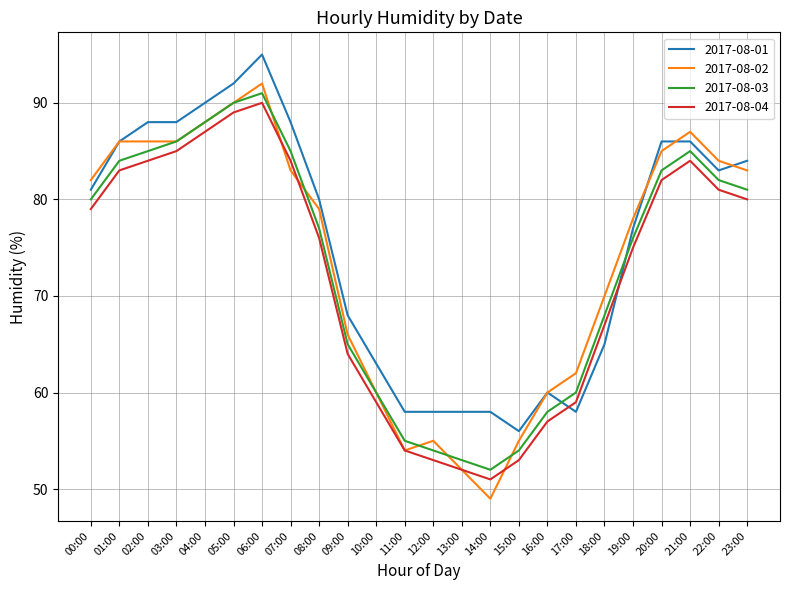

At which category does 2017-08-03 reach its first local valley?

14:00